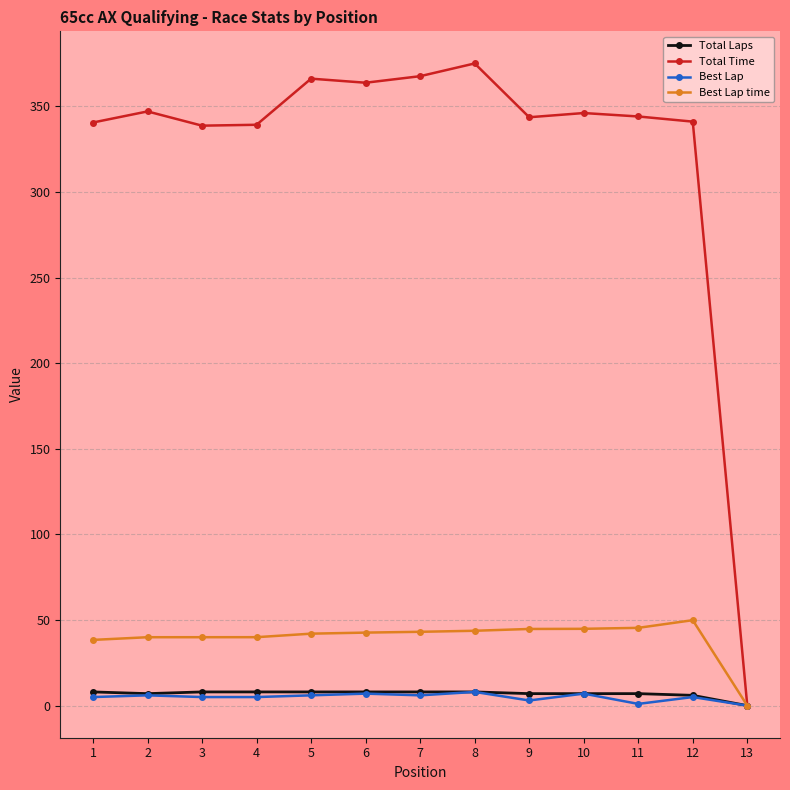

Which series has the widest spread of values?

Total Time